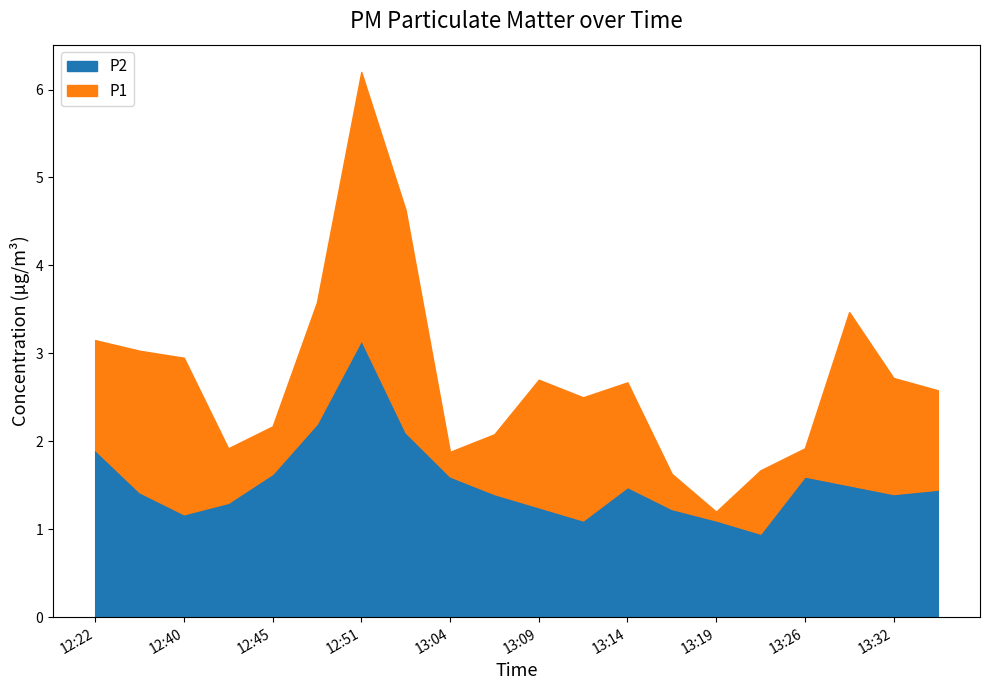

What is the value of the P2 point at the 18th from the left?

1.5